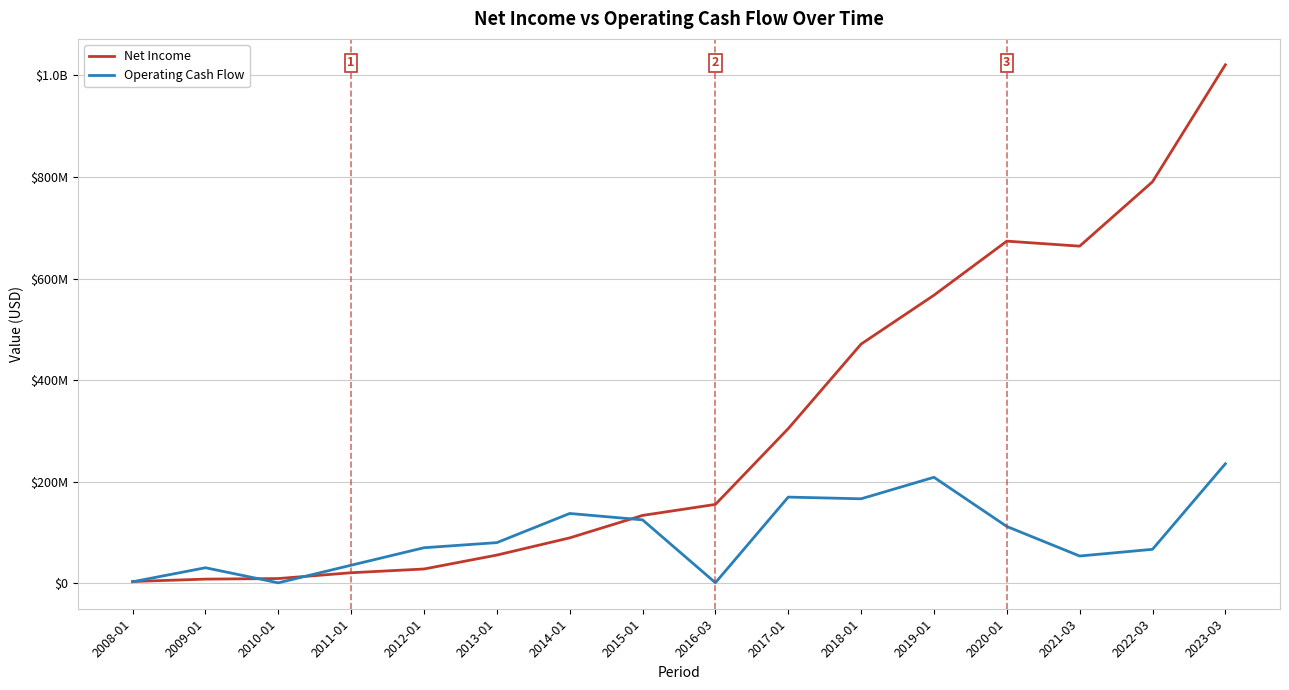

What is the difference between the second highest and second lowest values in the Net Income series?

782581000